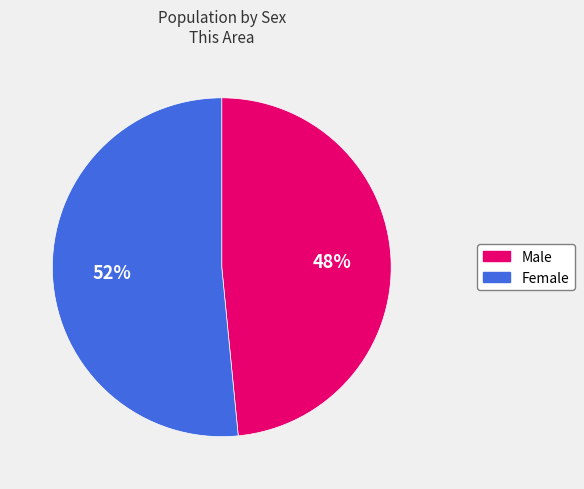

How many segments does this pie chart have?

2